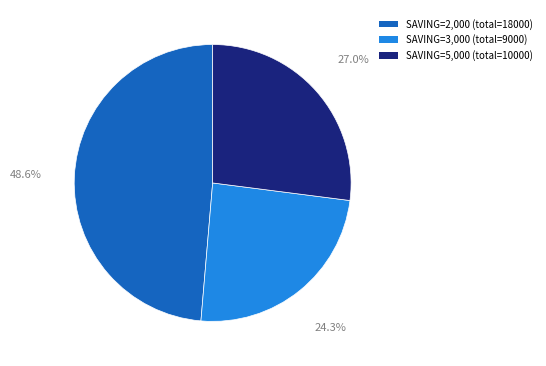

Do SAVING=3,000 (total=9000) and SAVING=2,000 (total=18000) together represent more than half of the pie?

Yes